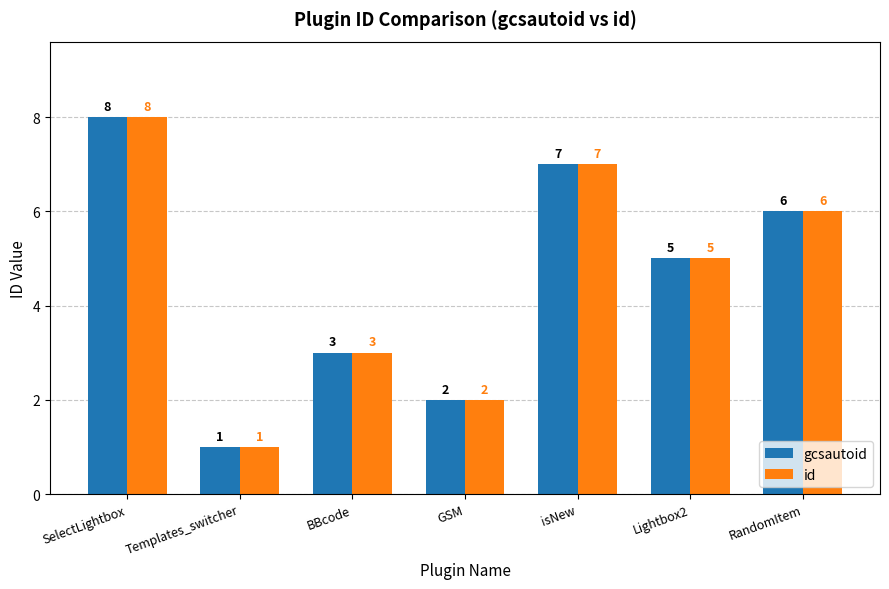

What is the maximum value shown in the chart?

8